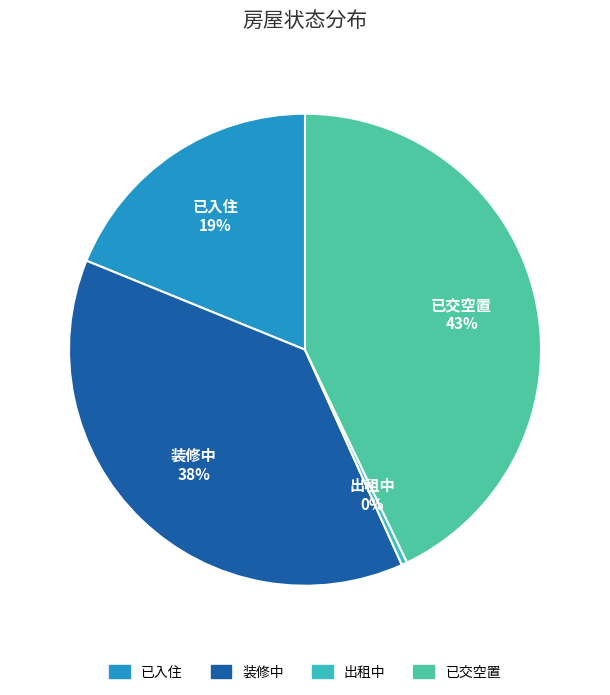

Does any single category account for the majority?

No